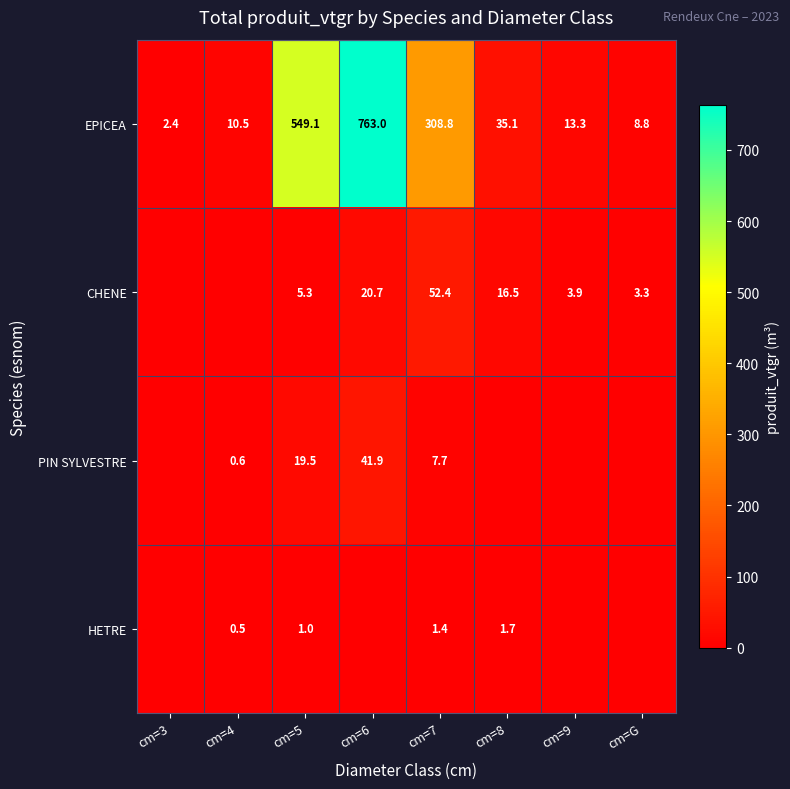

What is the difference between the PIN SYLVESTRE values at cm=5 and cm=6?

22.4